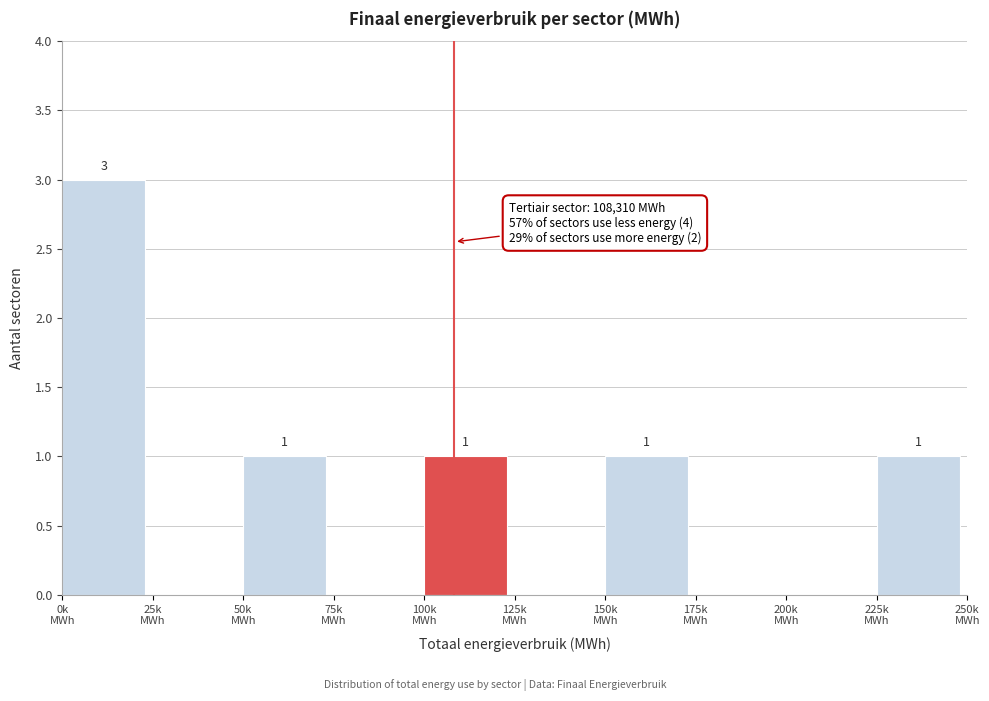

How many values are between 0 and 1?

9